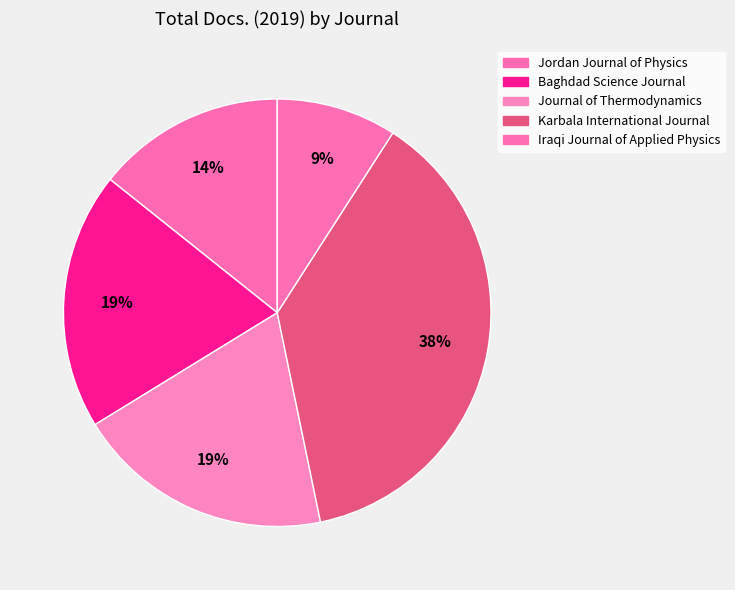

What percentage is the Iraqi Journal of Applied Physics slice, to the nearest percent?

9%